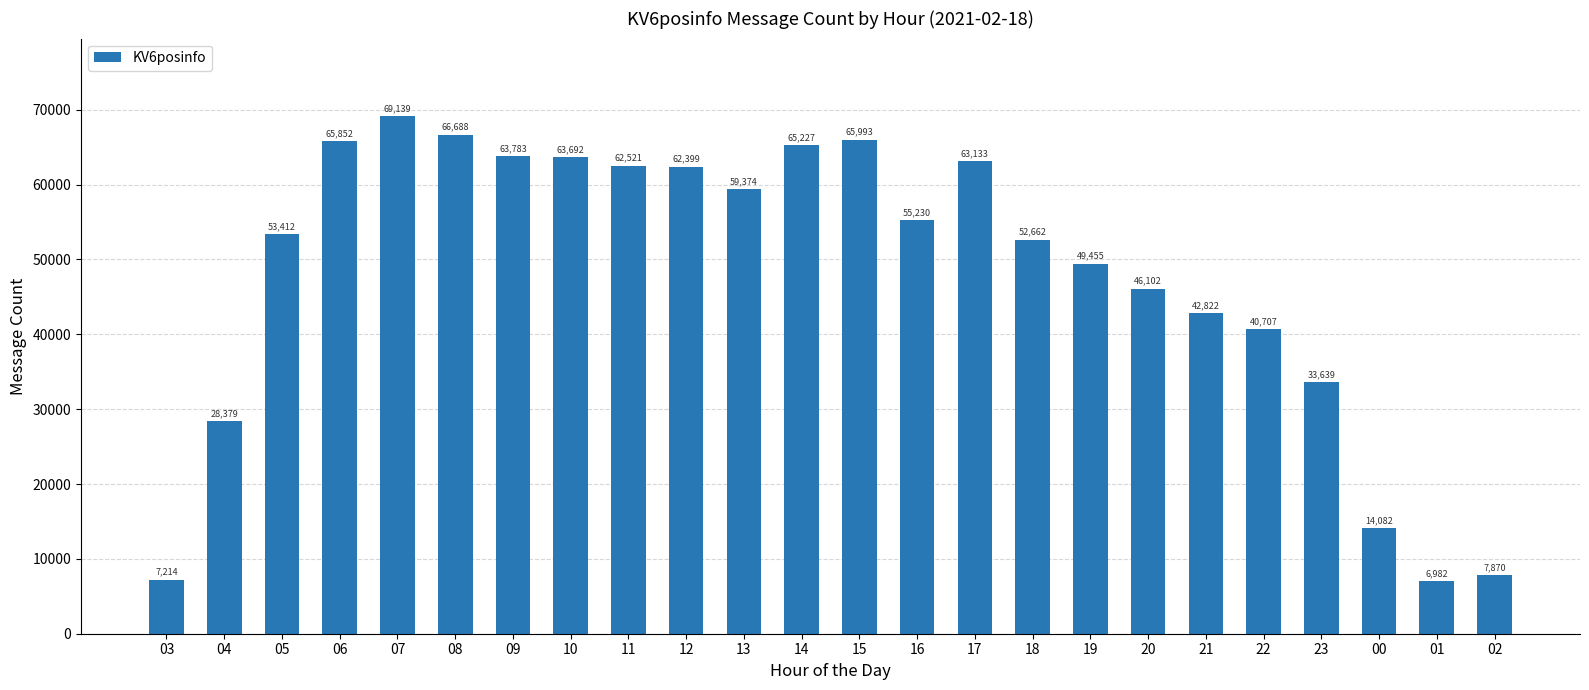

Are the bars horizontal?

No